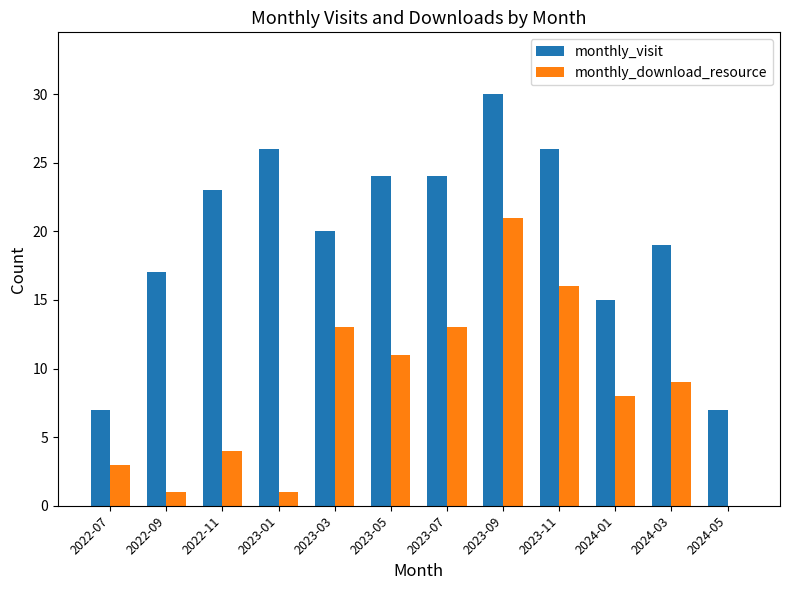

How many data points does each series have?

12